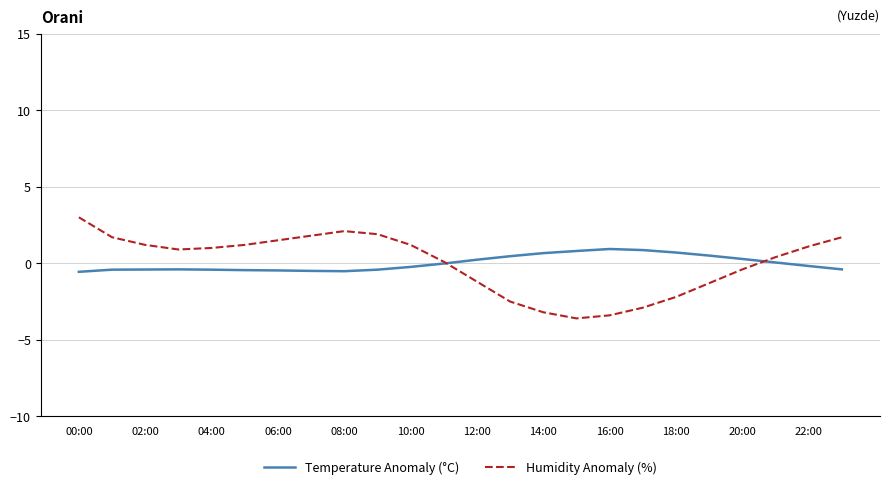

True or false: Humidity Anomaly (%) has more than 0 points higher than both neighbors.

True